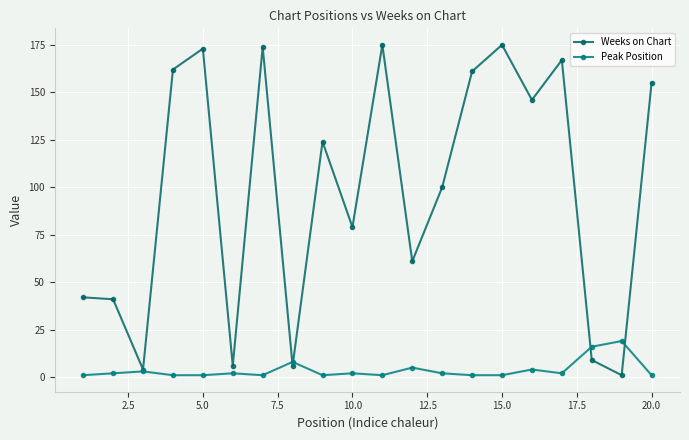

In Peak Position, how many points are lower than both neighbors (excluding endpoints)?

4